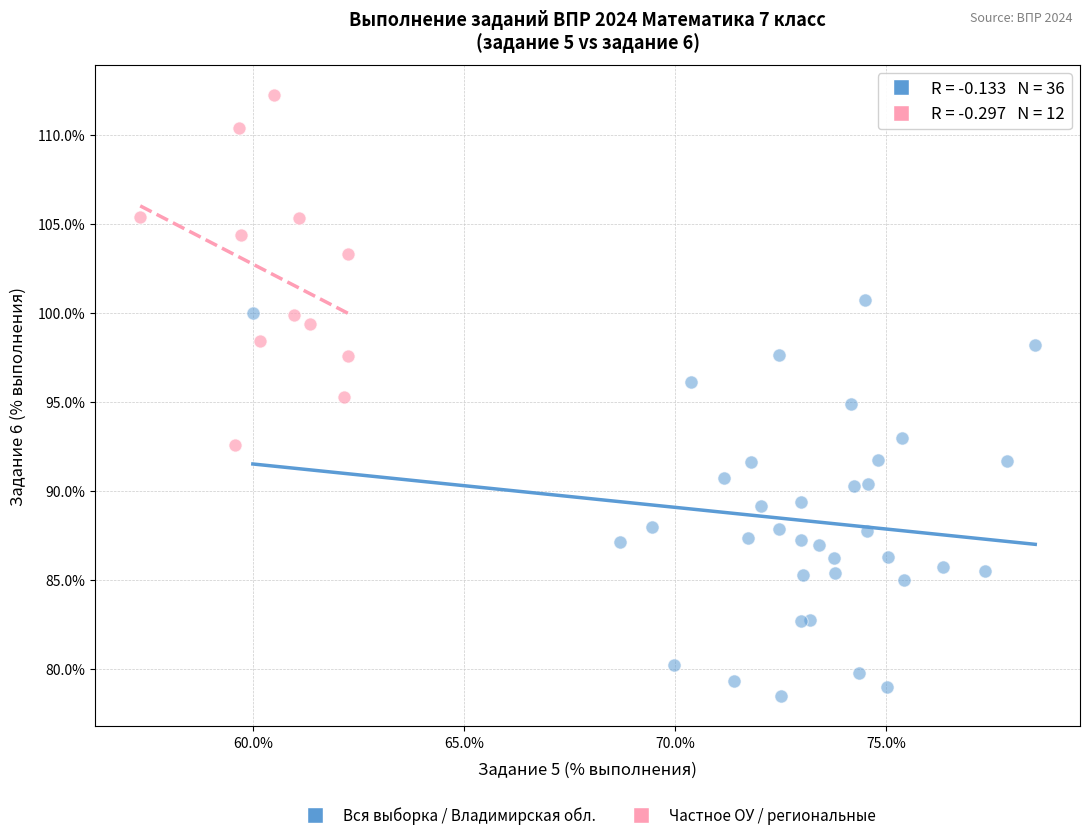

Which series reaches the maximum Y coordinate?

Частное ОУ / региональные